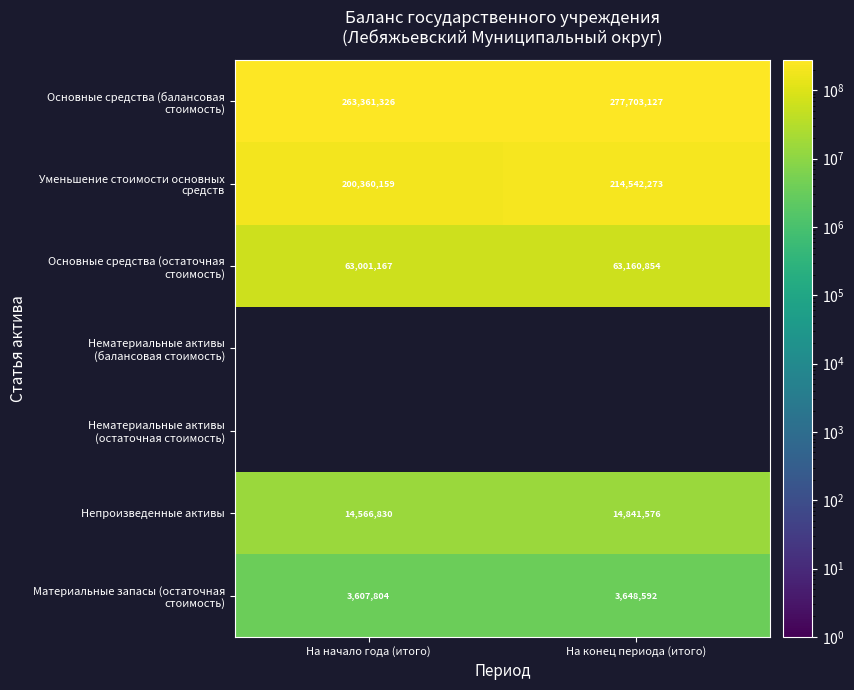

Where is Уменьшение стоимости основных средств nearest to the value 207451216?

На начало года (итого)